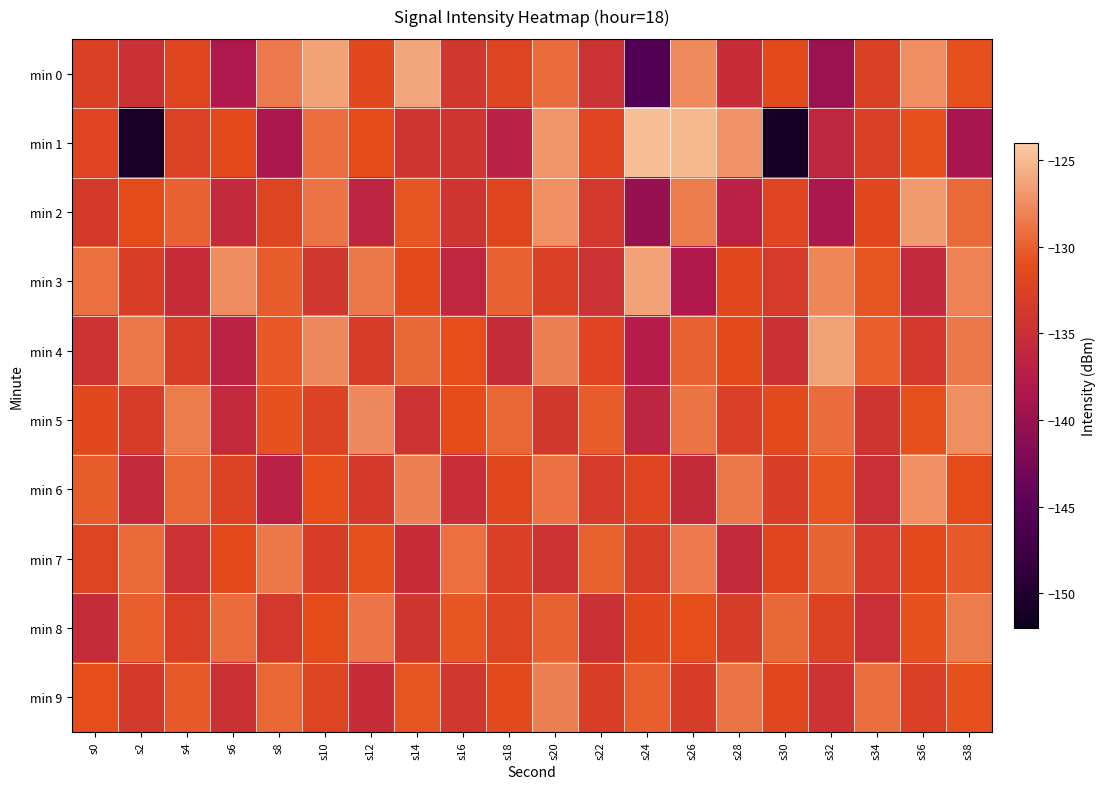

At which category is the sum across all series the highest?

s20